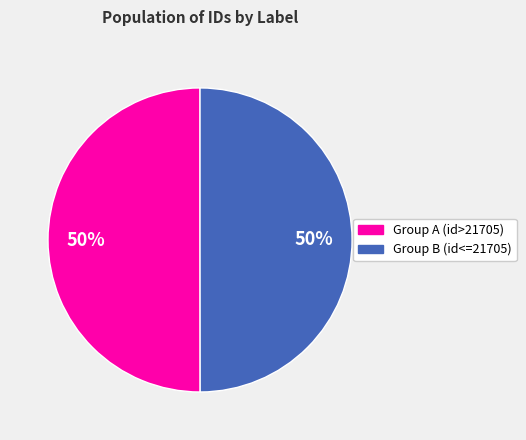

To the nearest percent, what is the average slice percentage?

50%